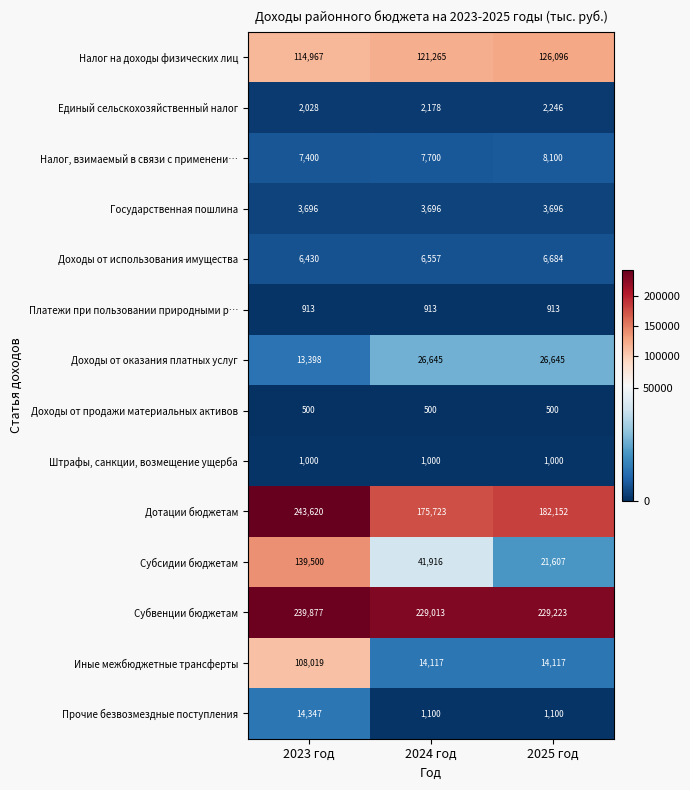

Is it true that Дотации бюджетам equals 256190 at 2024 год?

False